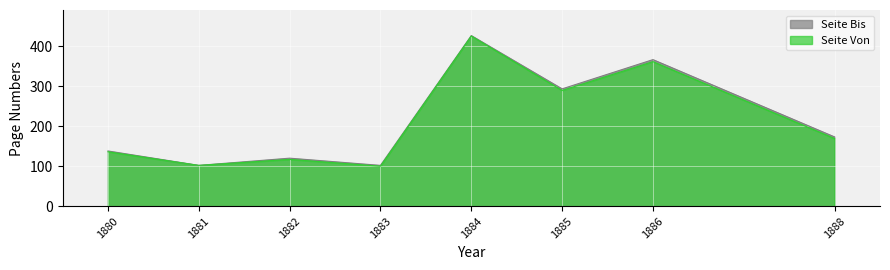

True or false: Seite Bis and Seite Von cross at least once.

False